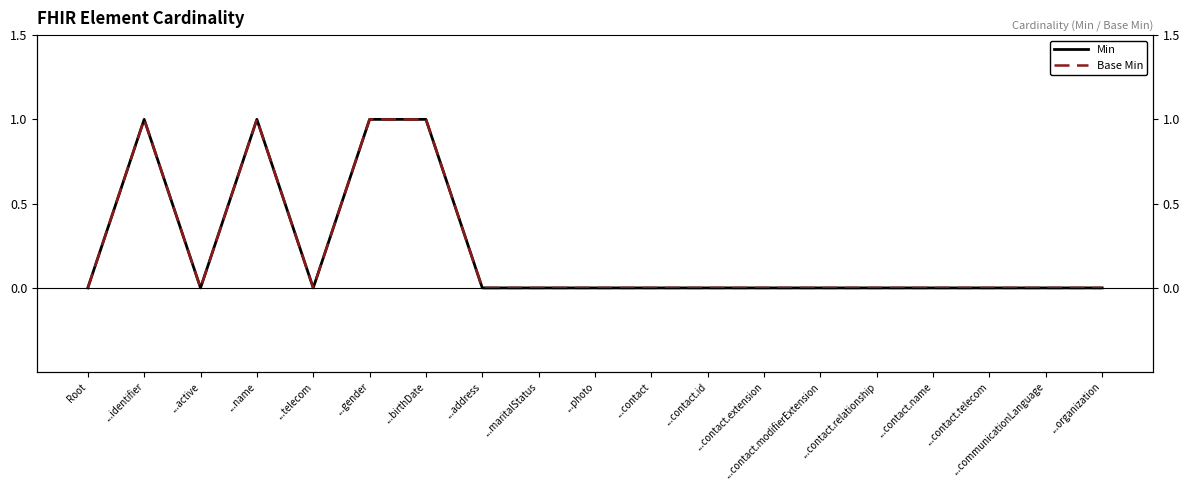

Reading right to left, list all the values displayed in this chart.

Min: 0	0	0	0	0	0	0	0	0	0	0	0	1	1	0	1	0	1	0
Base Min: 0	0	0	0	0	0	0	0	0	0	0	0	1	1	0	1	0	1	0